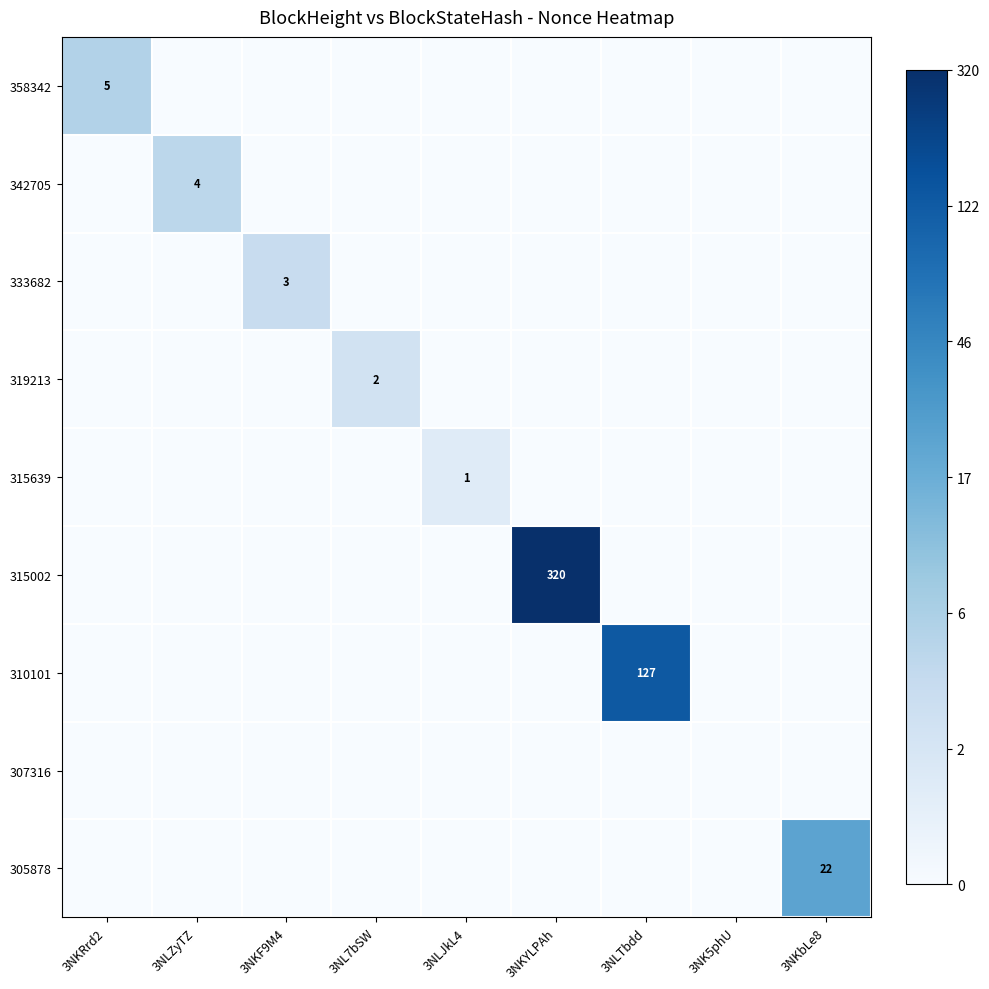

The value of 319213 at 3NL7bSW is 1. True or false?

False